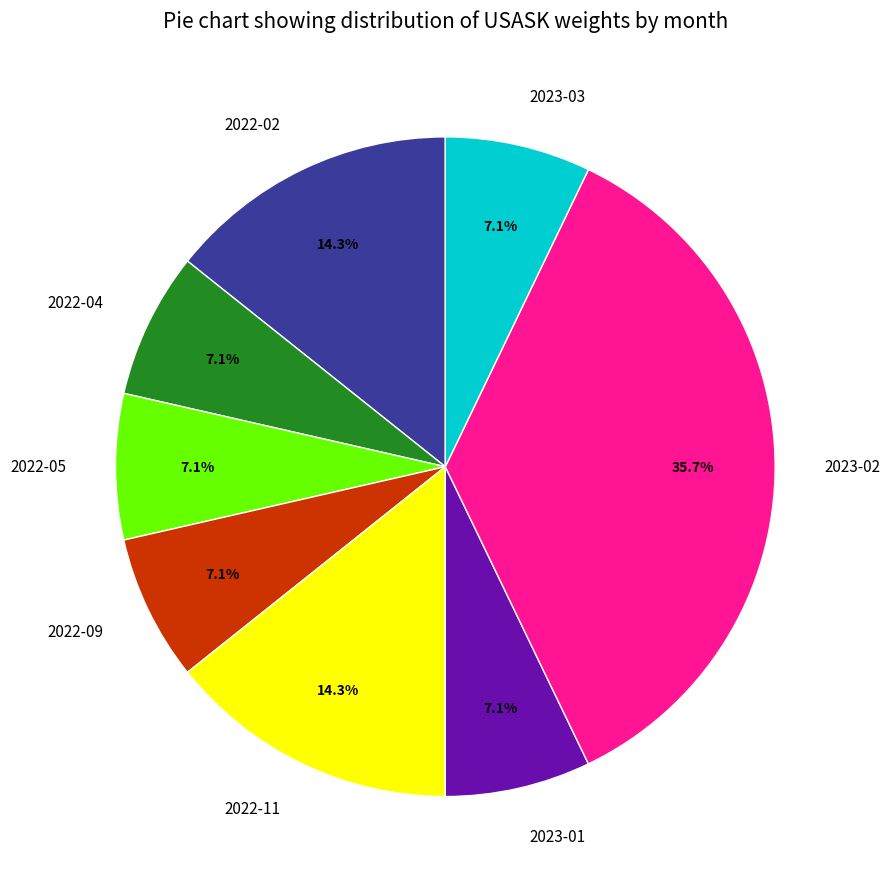

How many slices are in this pie chart?

8